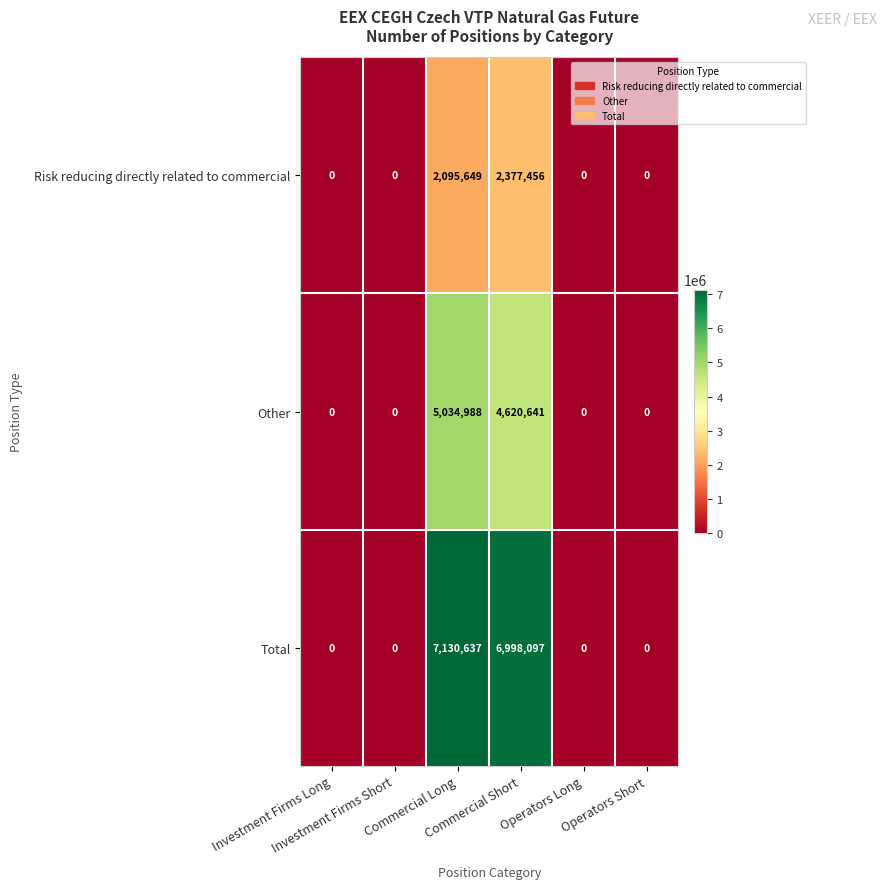

What is the maximum value shown in the chart?

7130637